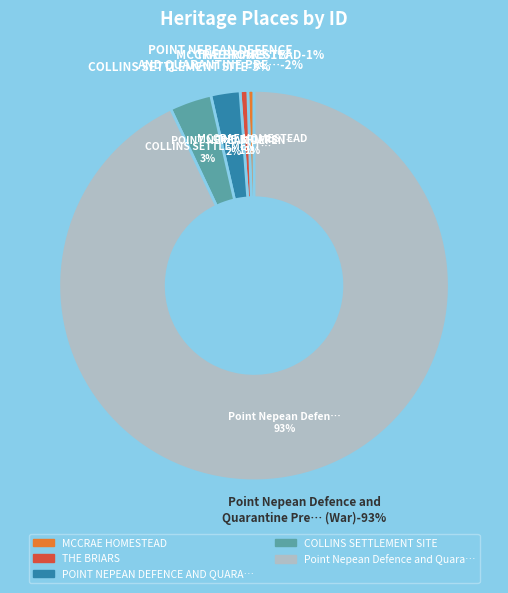

Which slice represents more than half of the pie?

Point Nepean Defence and Quarantine Precinct (War)